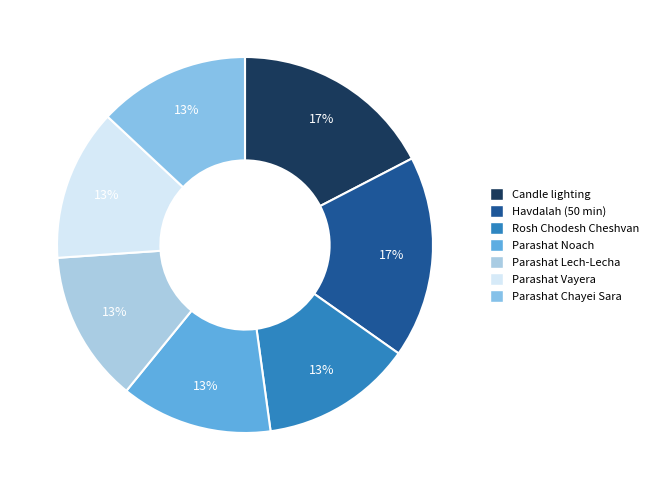

To the nearest percent, what is the difference between the largest and smallest slice percentages?

4%